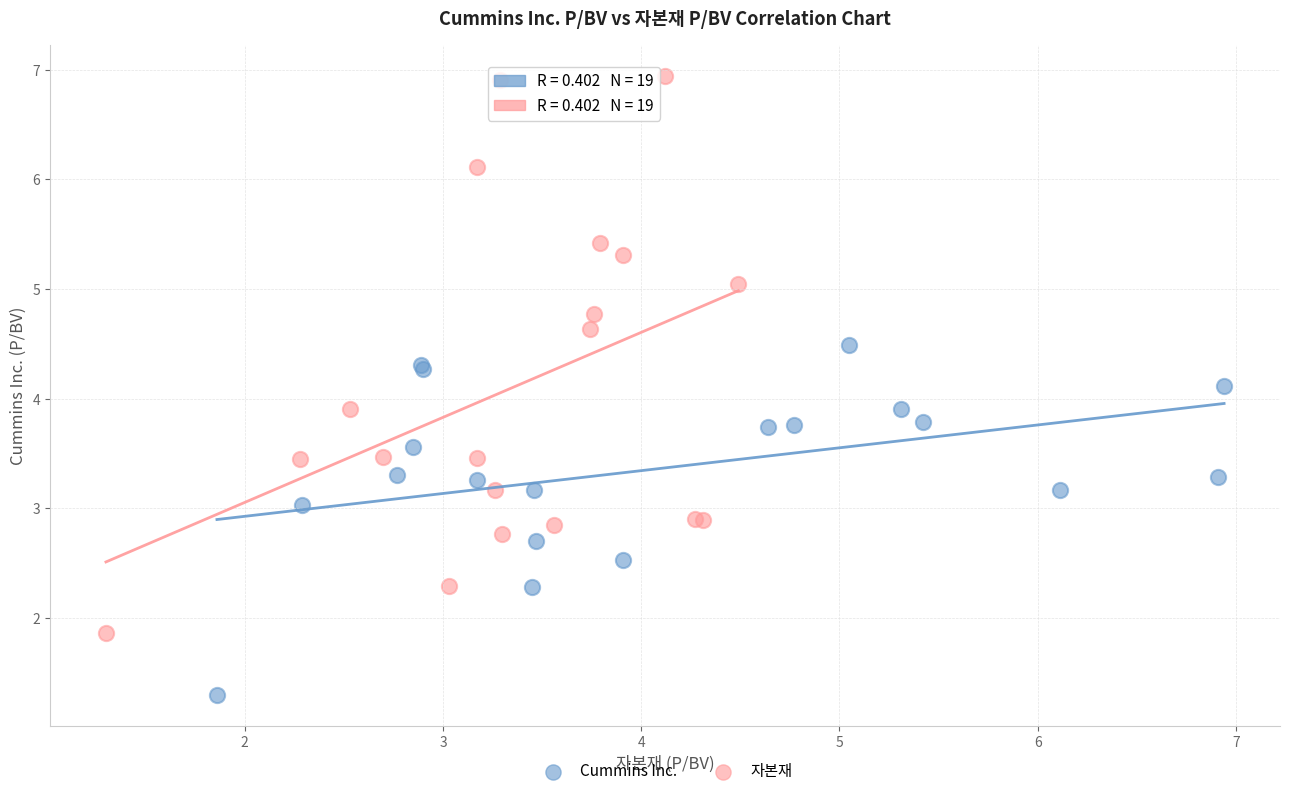

Which series has the largest Y range (max minus min)?

자본재